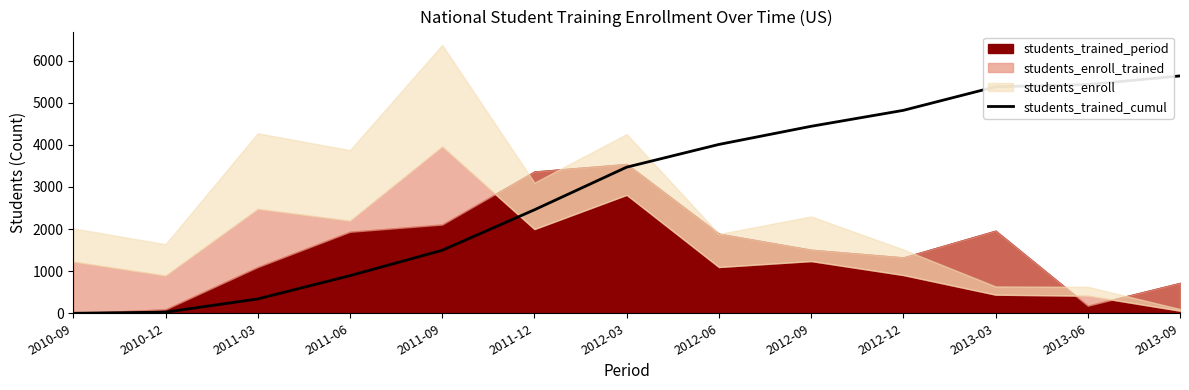

Where is students_trained_cumul nearest to the value 2819?

2011-12